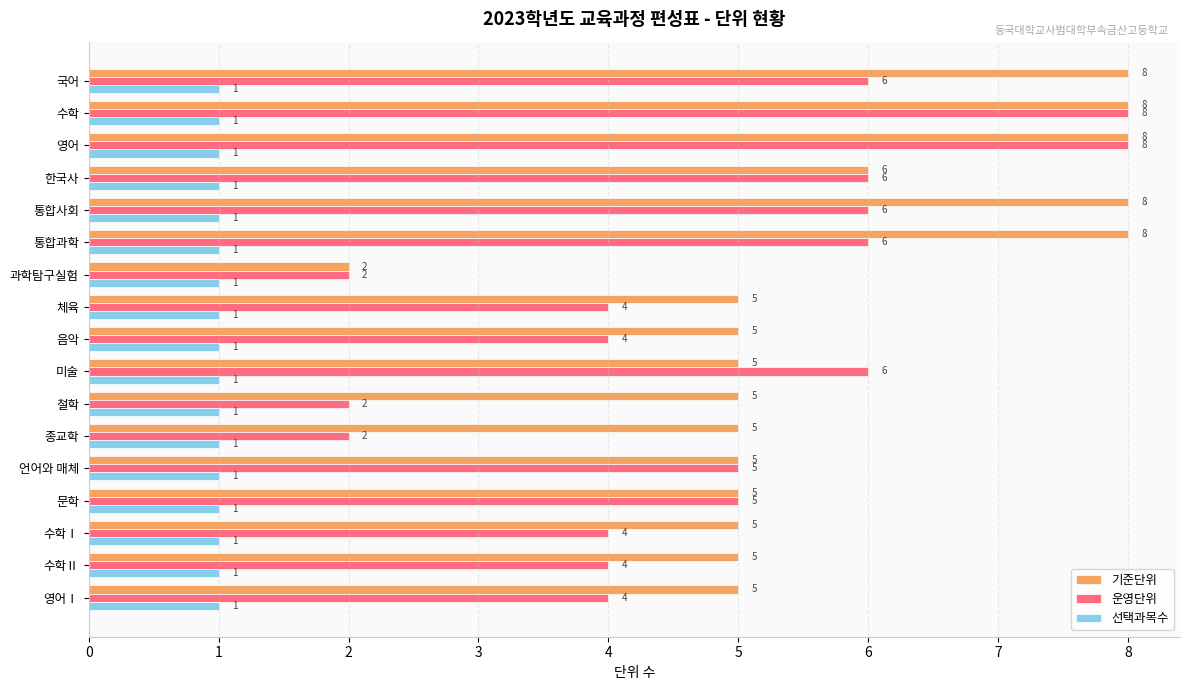

What is the average value of the 운영단위 series?

5